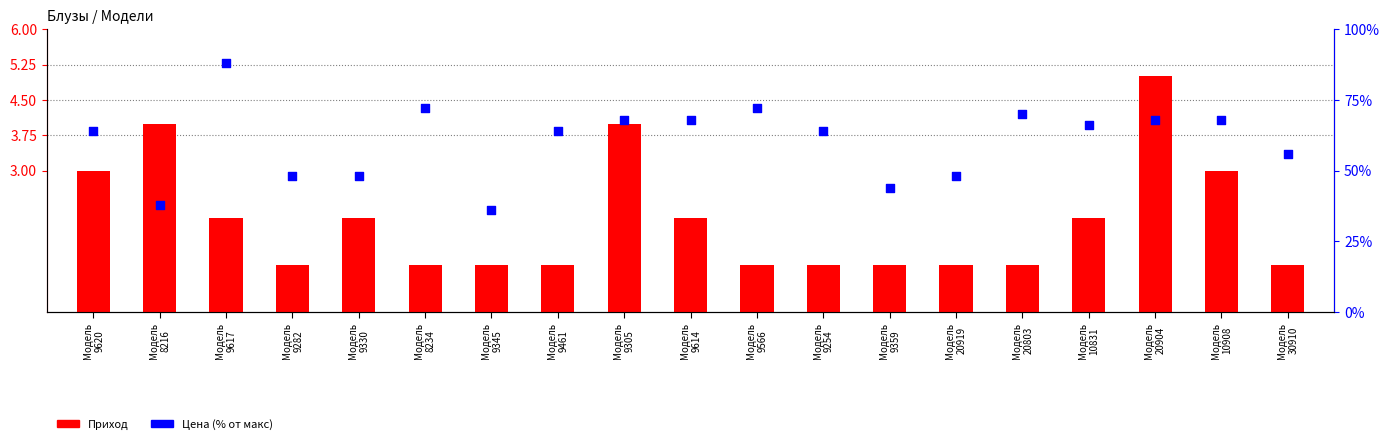

What is the total value across all series at Модель
9282?

49.0